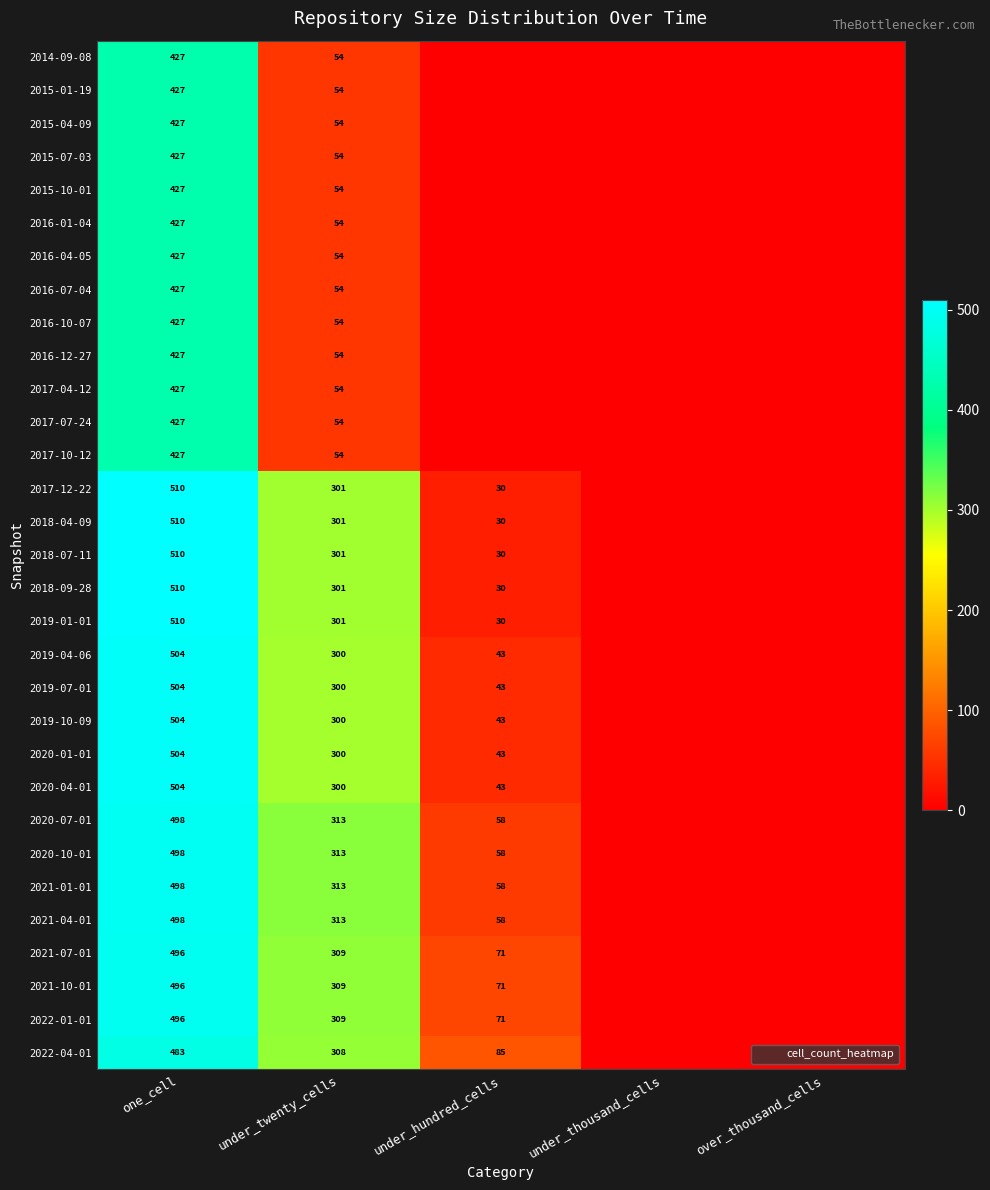

What is the maximum value shown in the chart?

510